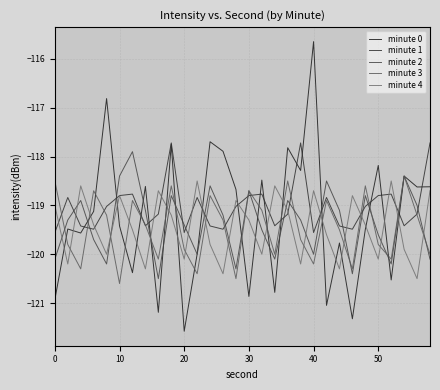

Which series has the largest total across all categories?

minute 1